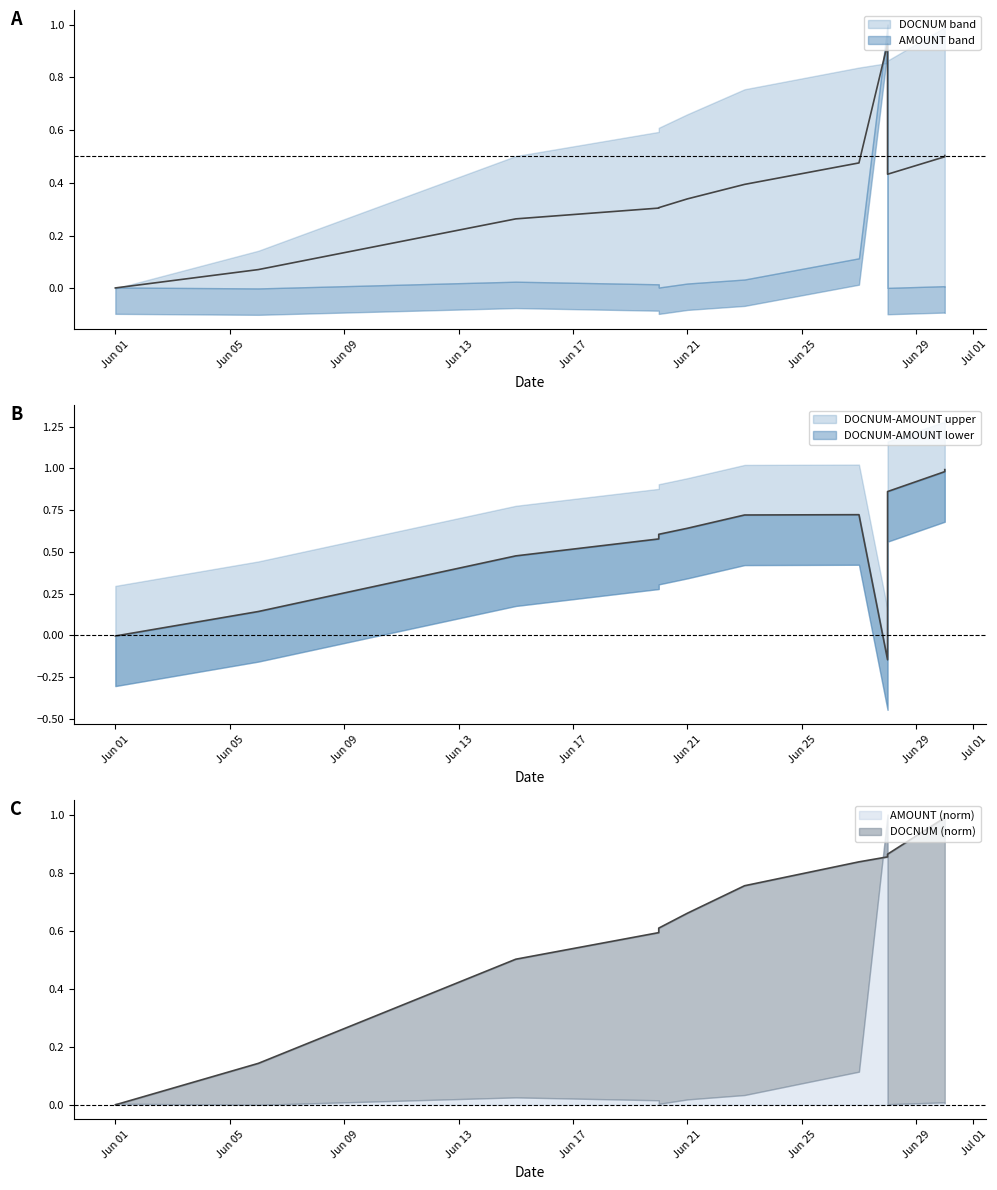

Does the chart have visible grid lines?

No